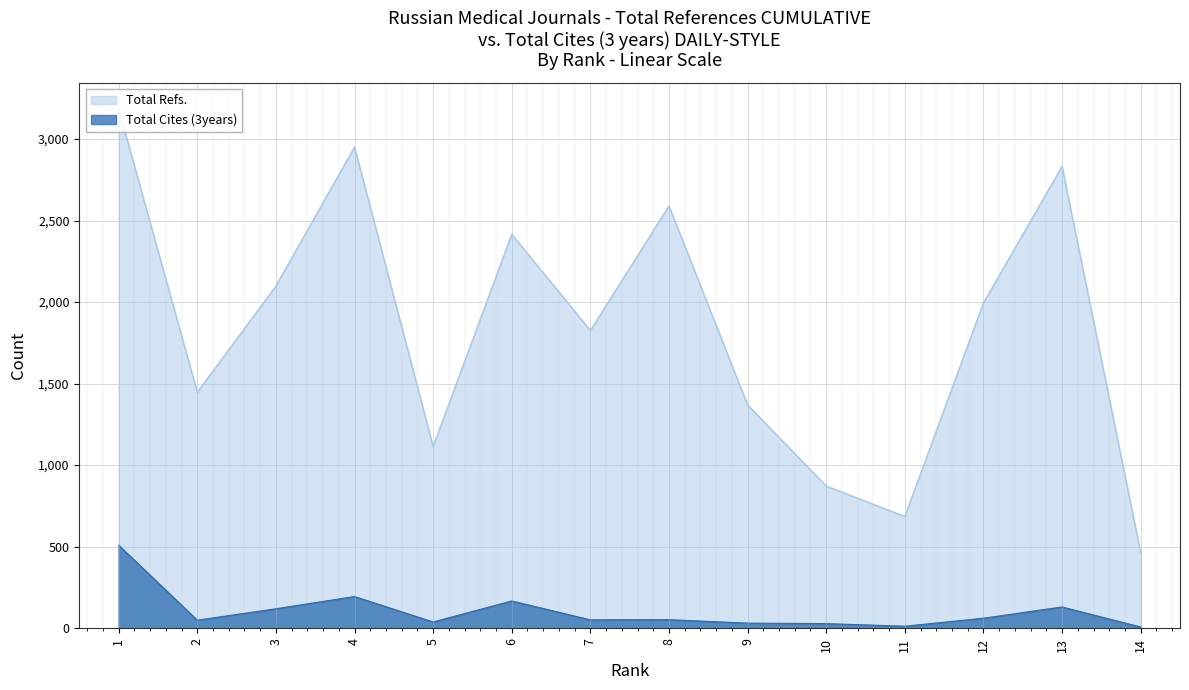

Where is the first local minimum for Total Cites (3years)?

2